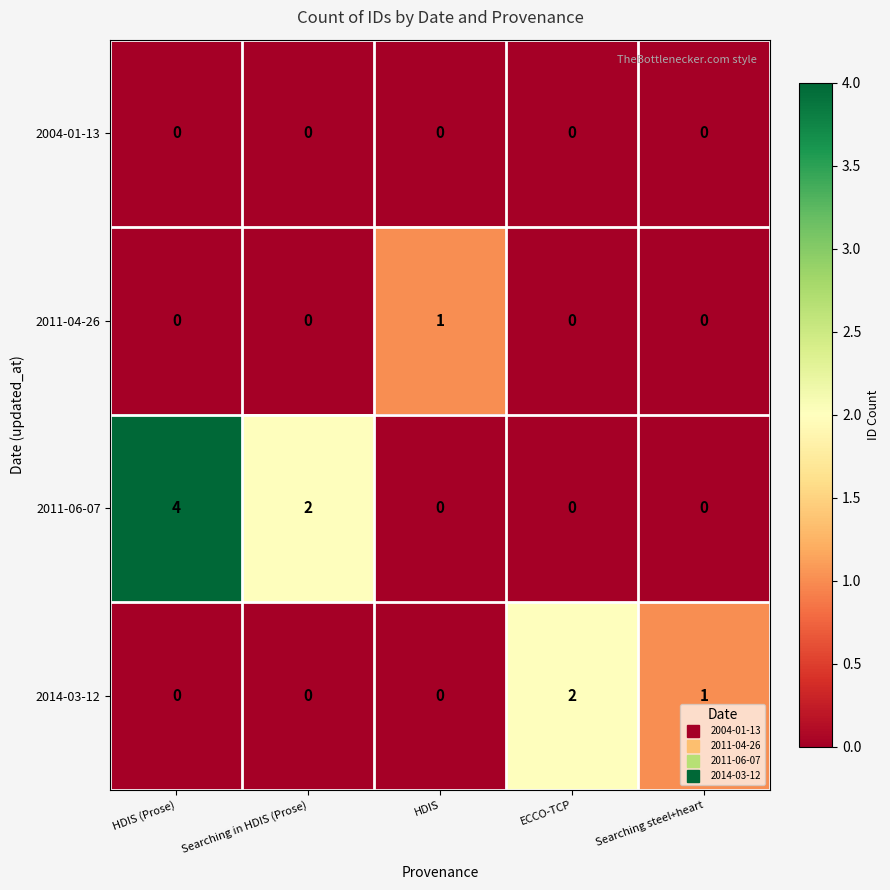

Which category has the highest value in the 2011-04-26 series?

HDIS